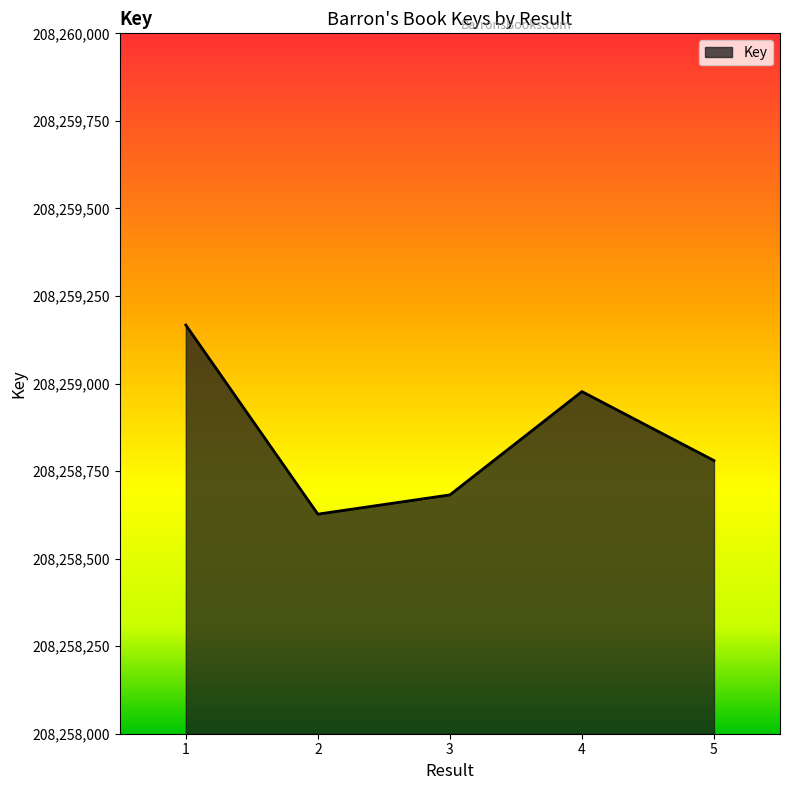

Read the value at 4.

208258977